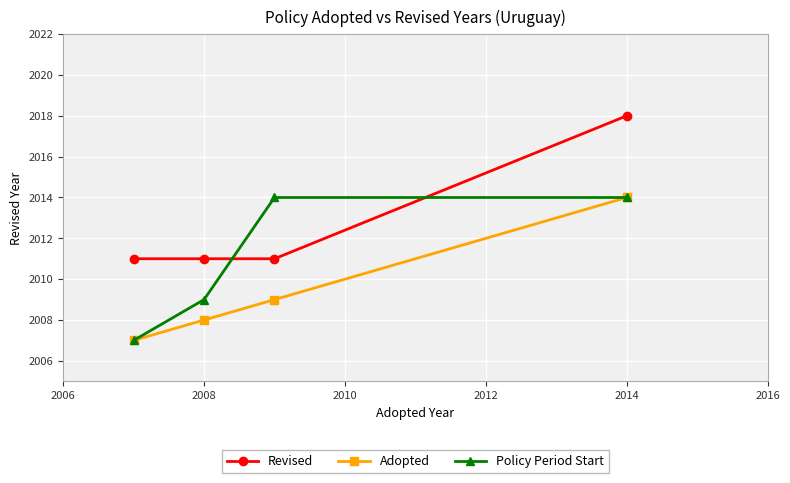

Which series ends up on top after the final intersection of Revised and Policy Period Start?

Revised